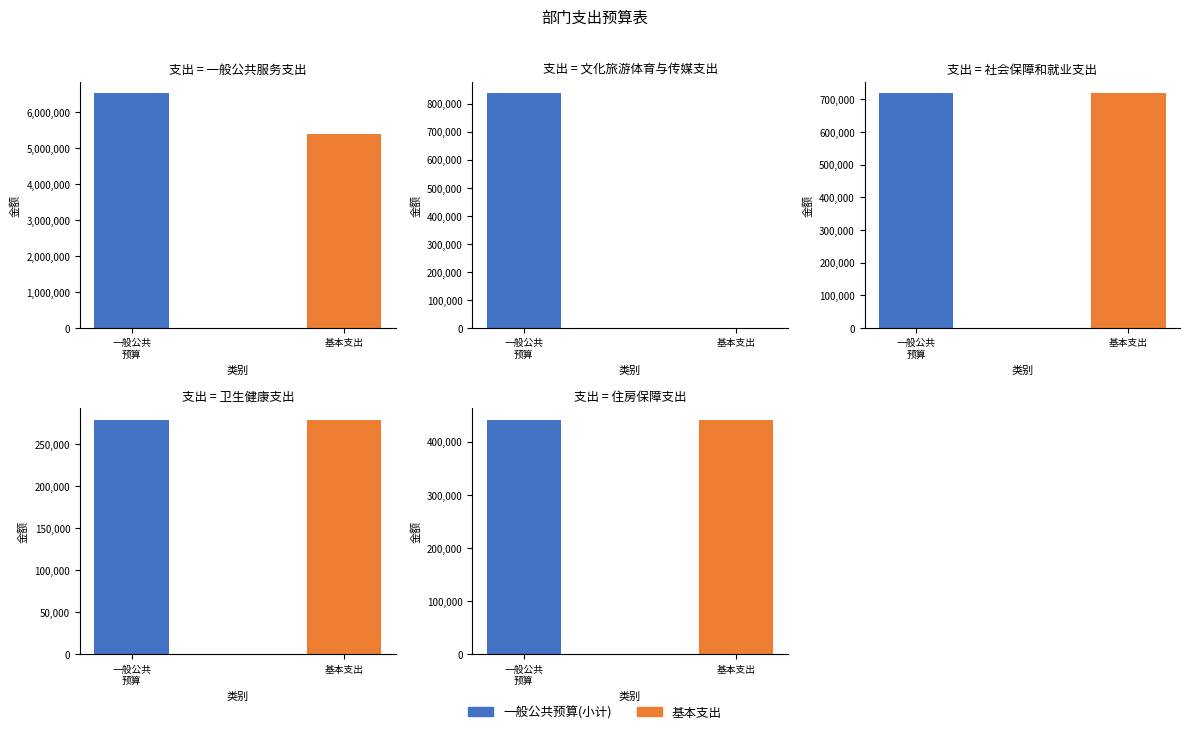

How many values in 基本支出 are above zero?

4